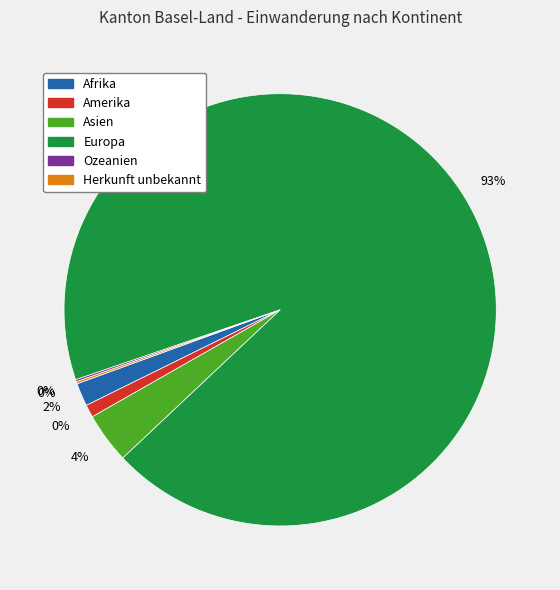

The Herkunft unbekannt slice represents 0% of the pie. True or false?

True